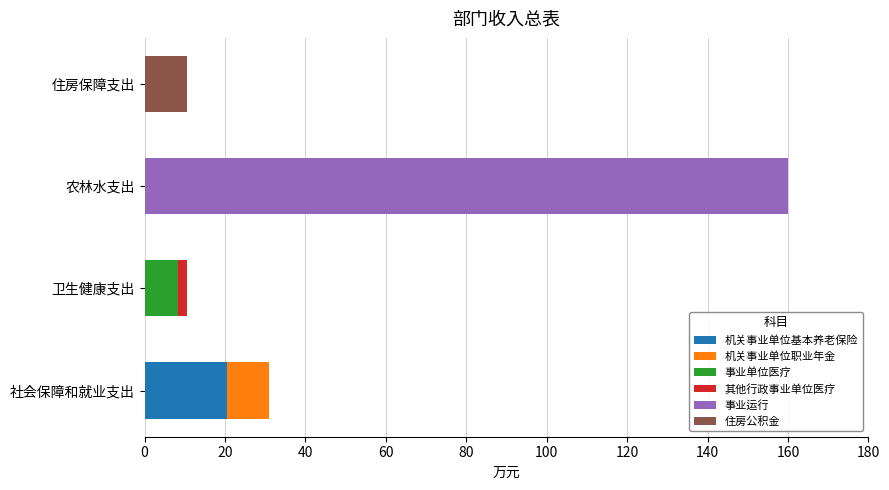

At which category is the sum across all series the highest?

农林水支出